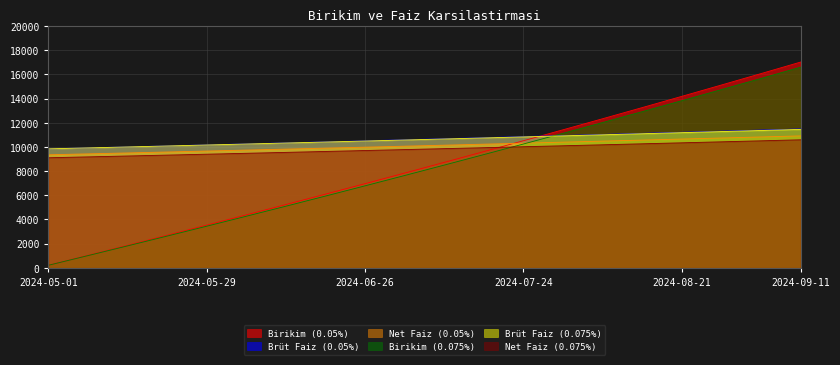

What is the label of the 5th point from the left?

2024-05-29